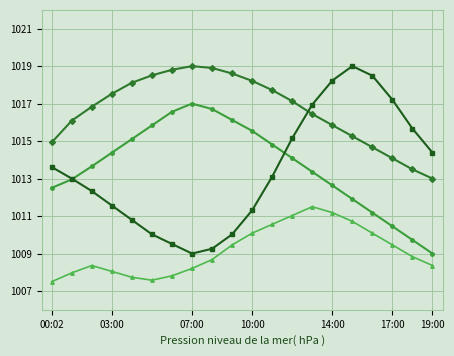

What is the maximum value shown in the chart?

1019.0